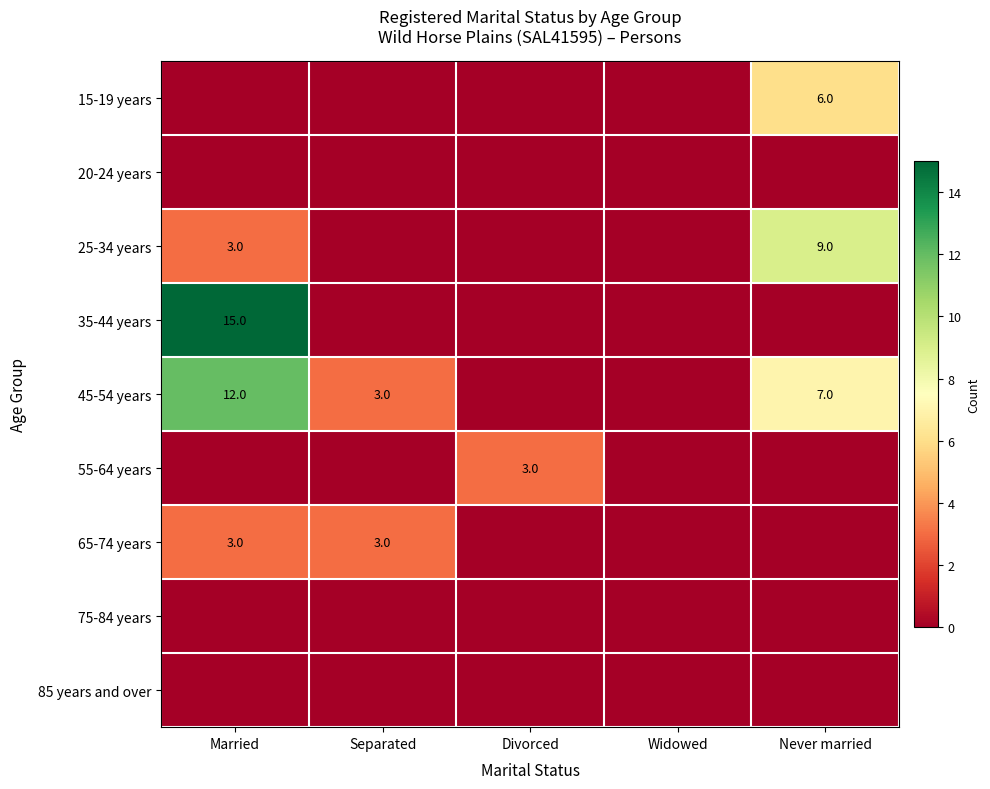

At which label is 85 years and over closest to 0?

Married